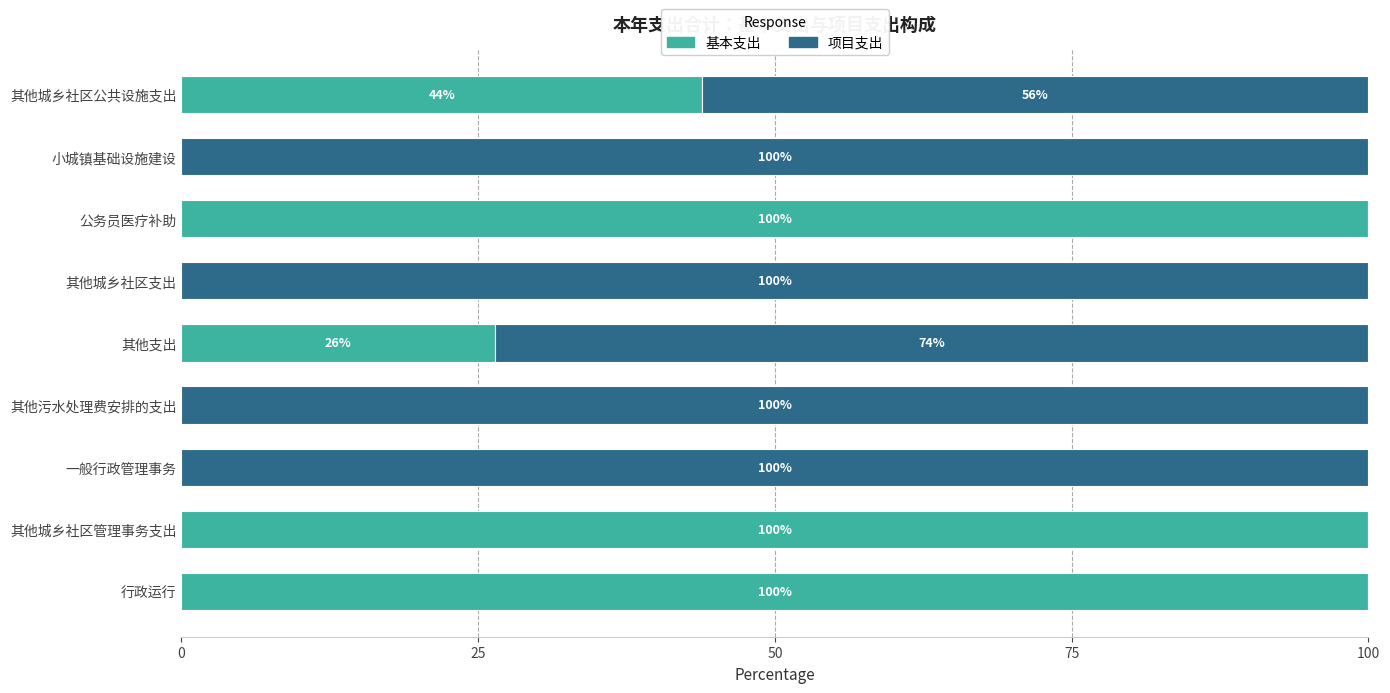

How many positive values does the 基本支出 series have?

5